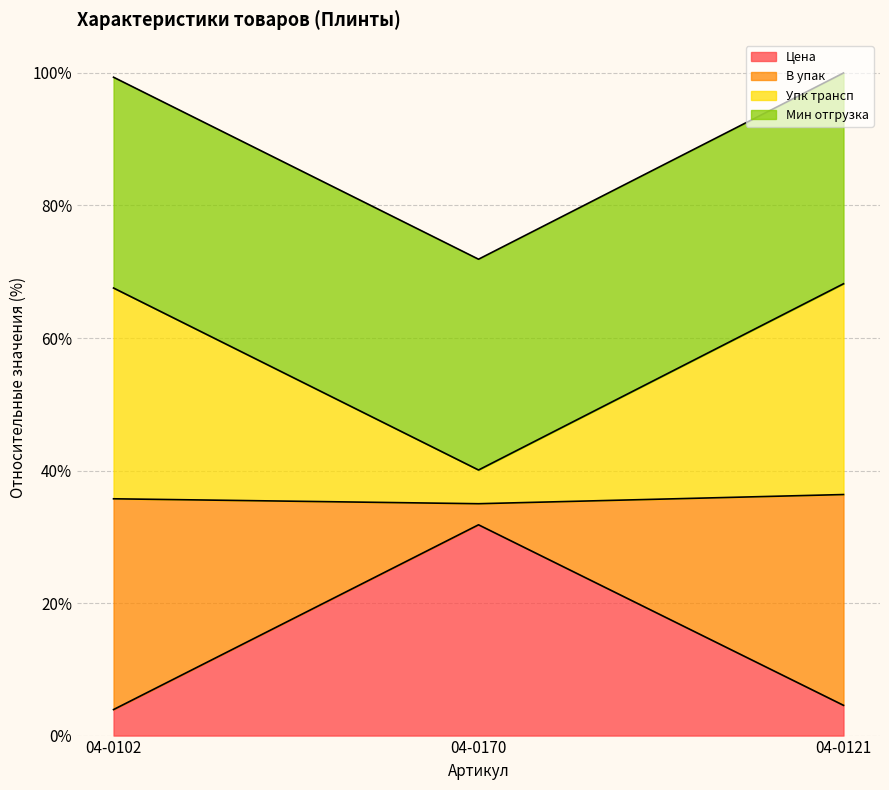

Does the chart have visible grid lines?

Yes